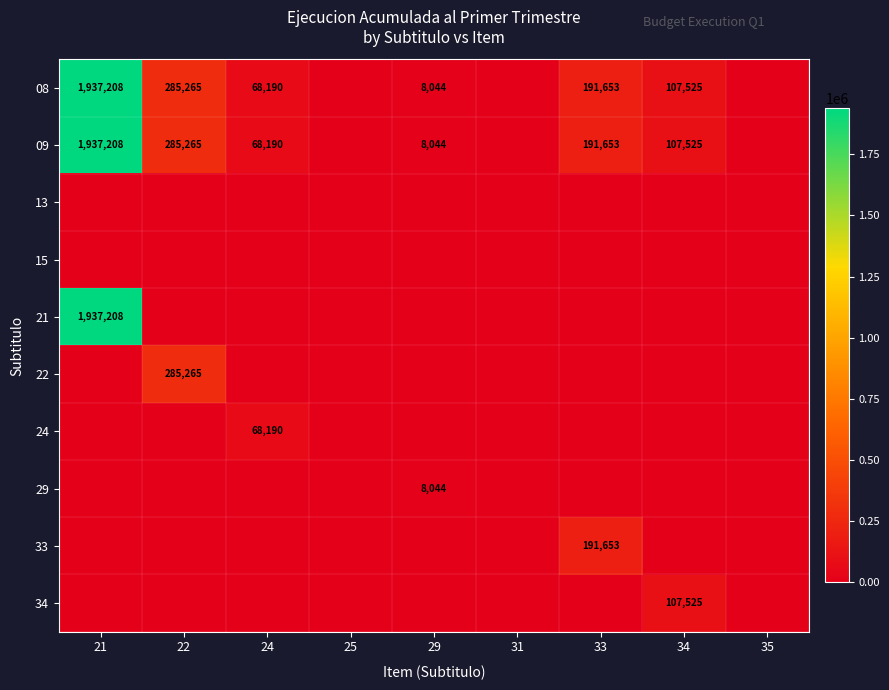

What is the total value across all series at 22?

855795